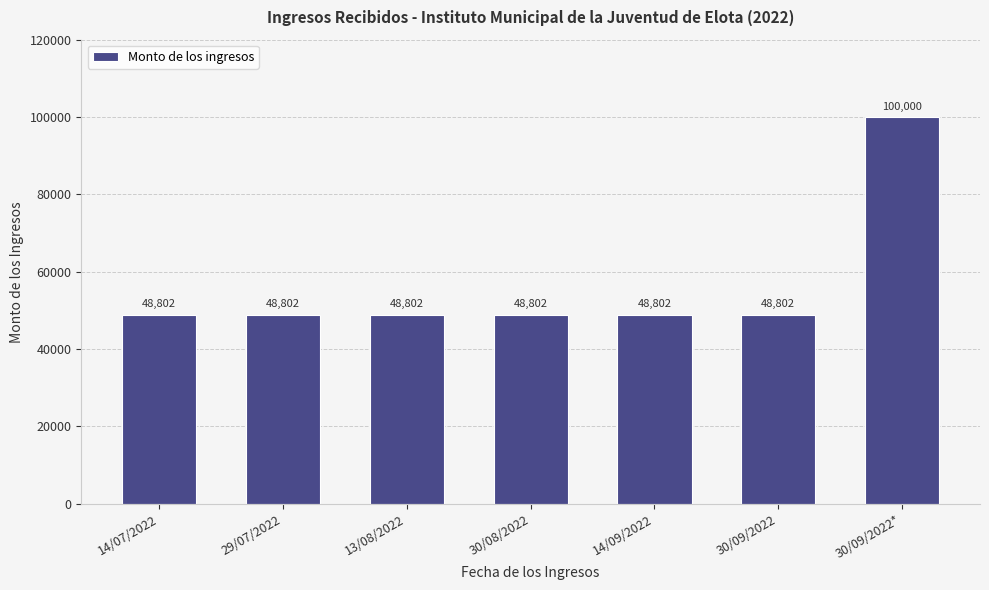

What is the average value?

56116.2